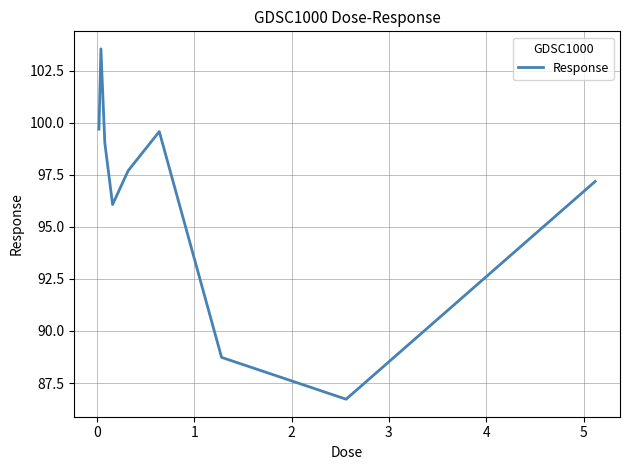

How many interior local valleys (lower than both neighbors) does the data have?

2